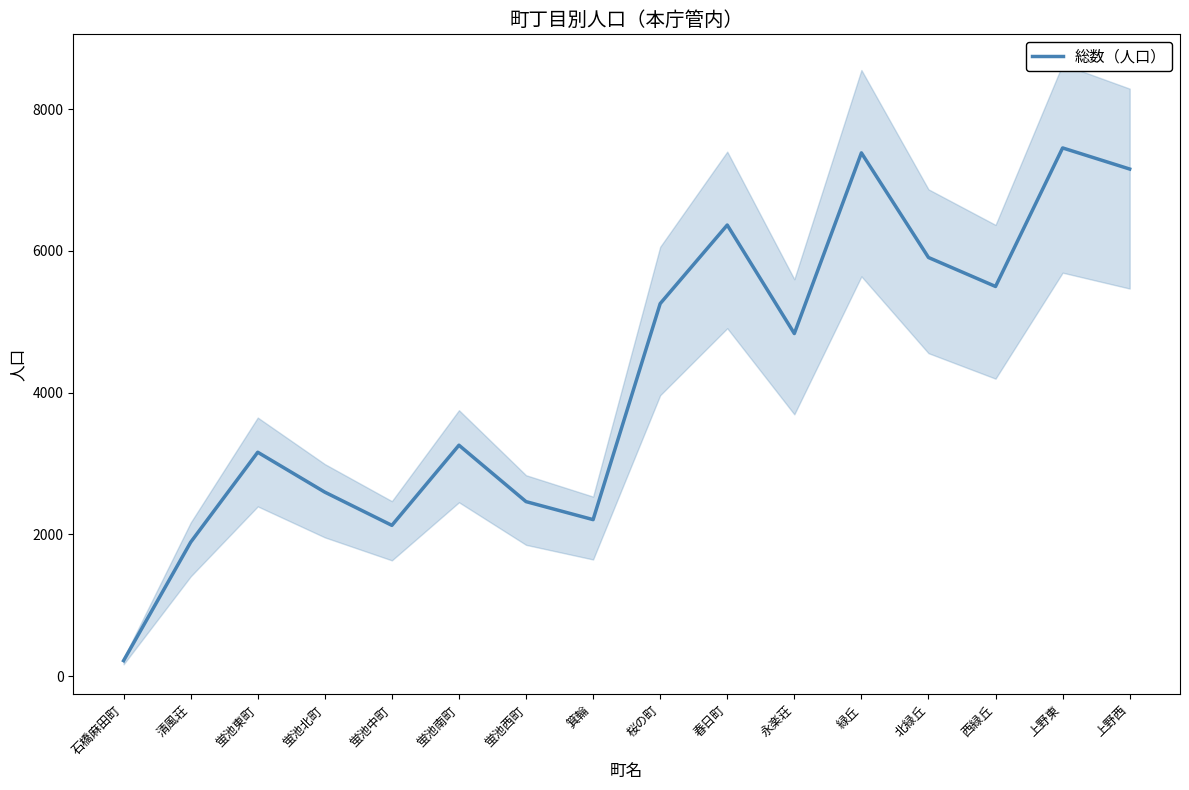

What is the label of the 12th point from the left?

緑丘